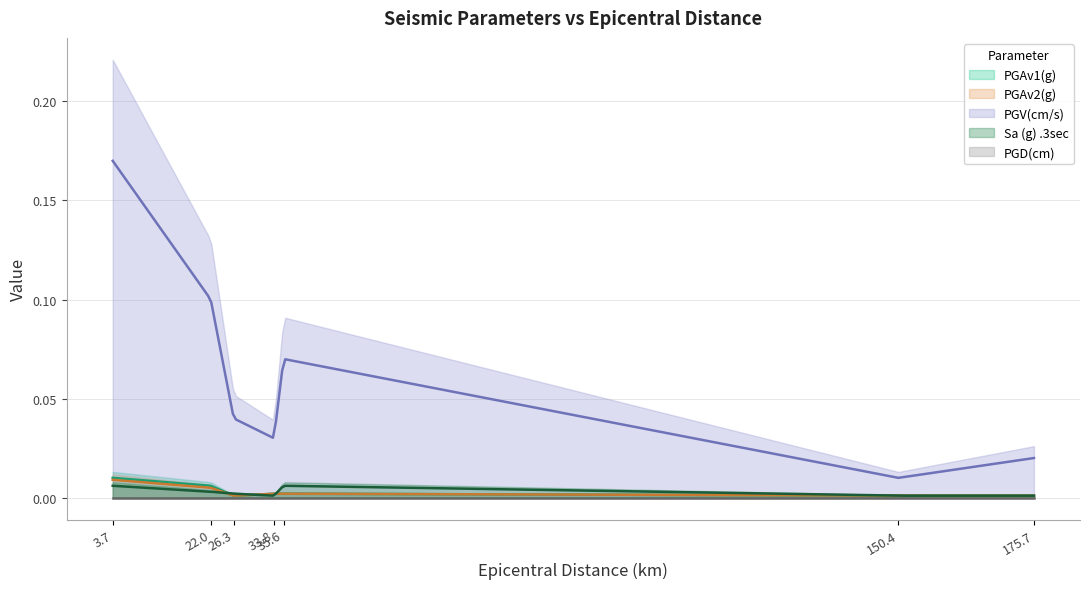

Rank the series at 22.0 from lowest to highest value.

PGD(cm), Sa (g) .3sec, PGAv2(g), PGAv1(g), PGV(cm/s)